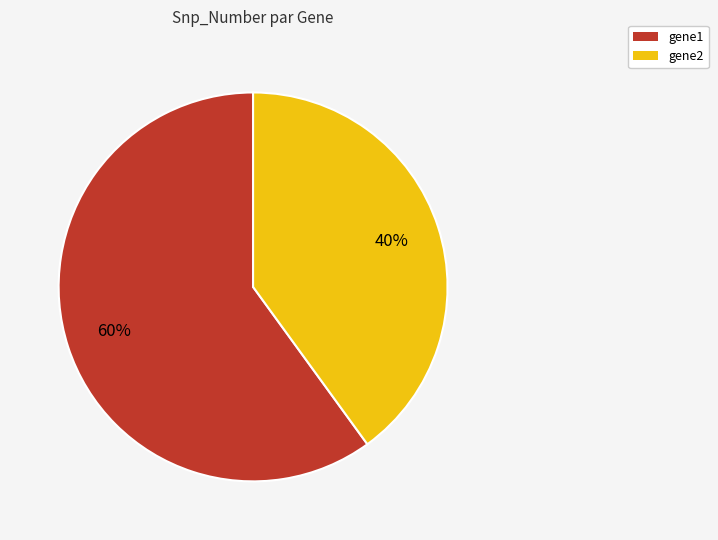

The gene2 slice represents 40% of the pie. True or false?

True